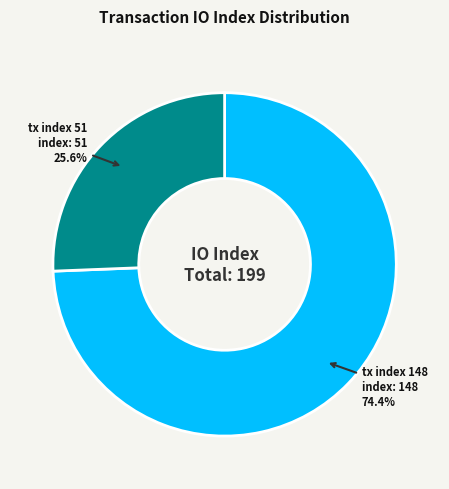

True or false: tx index 51 accounts for 26% of the total.

True